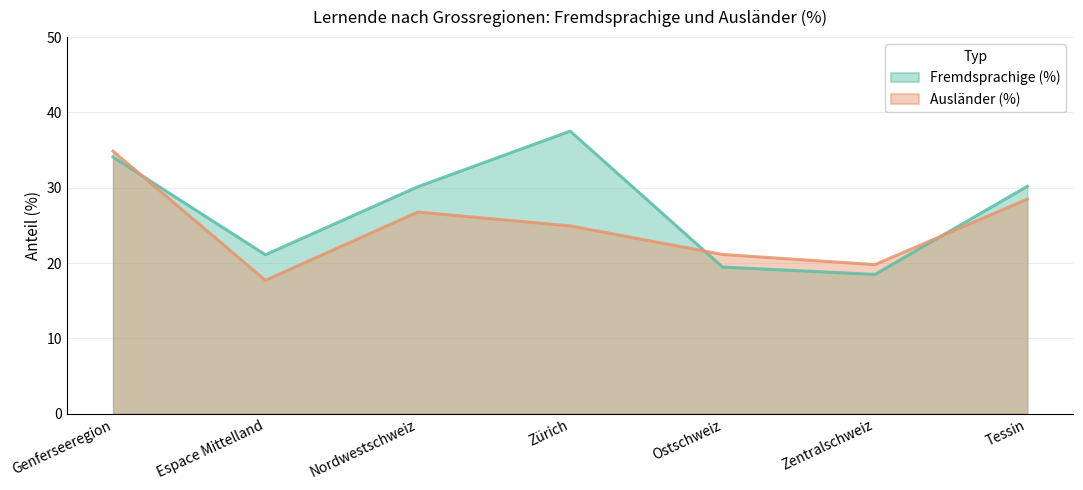

What is the total value across all series at Genferseeregion?

68.9